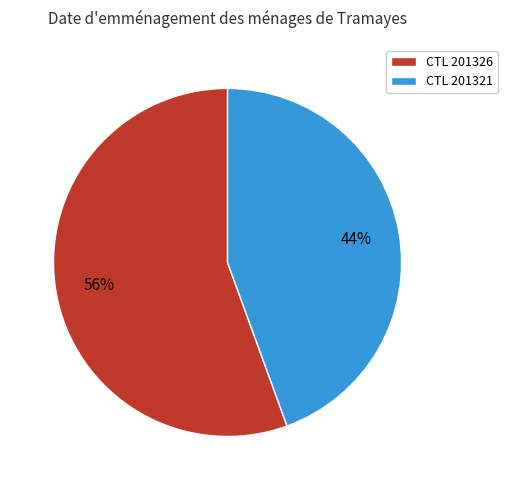

To the nearest percent, what is the average slice percentage?

50%